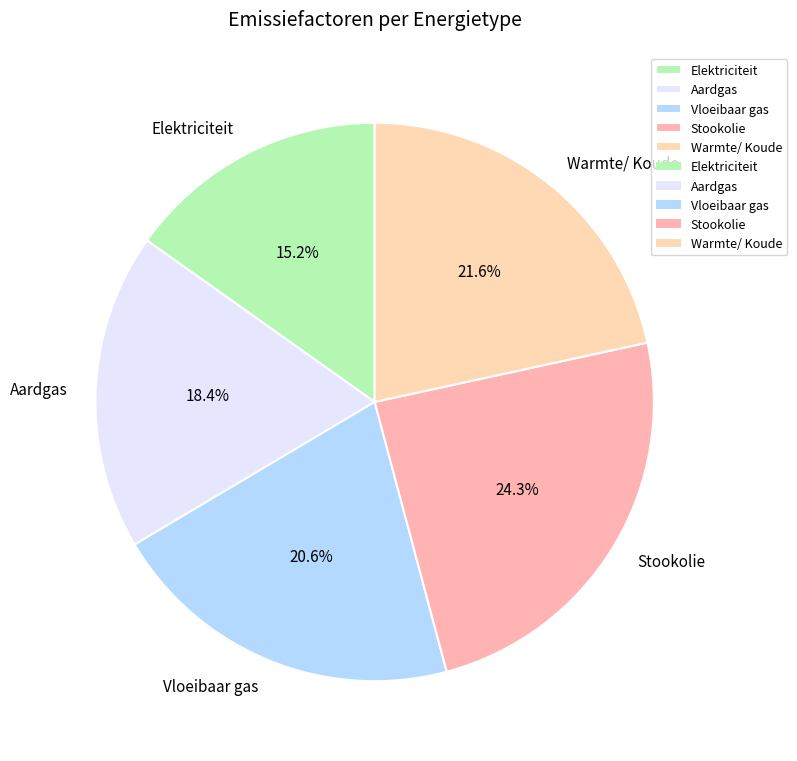

Which slice is the largest?

Stookolie